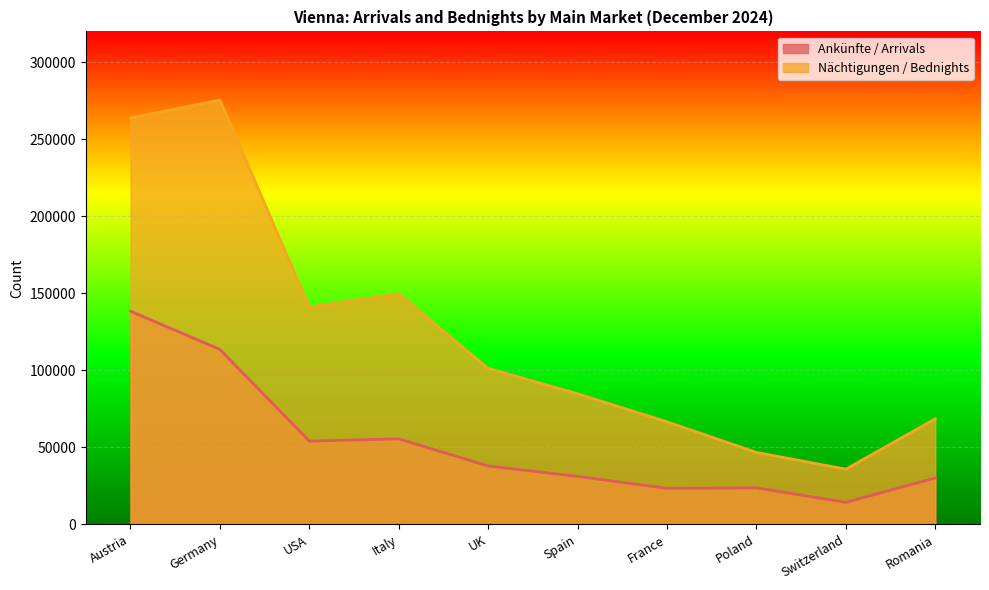

List the labels in order of Ankünfte / Arrivals value, largest first.

Austria, Germany, Italy, USA, UK, Spain, Romania, Poland, France, Switzerland